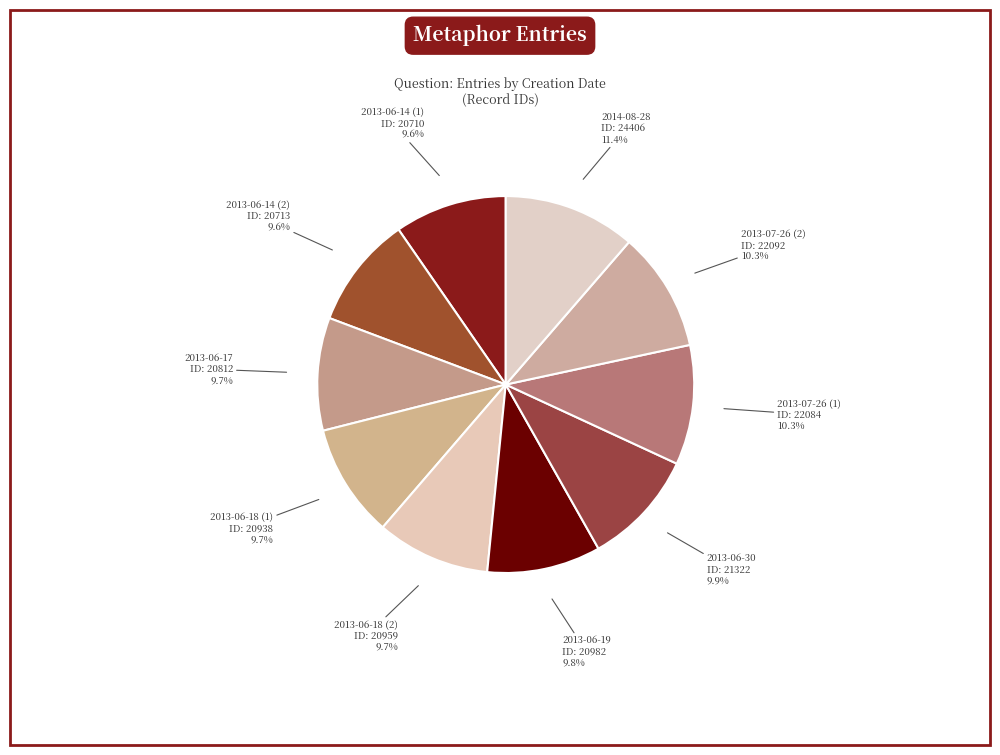

Count the number of slices in the pie.

10